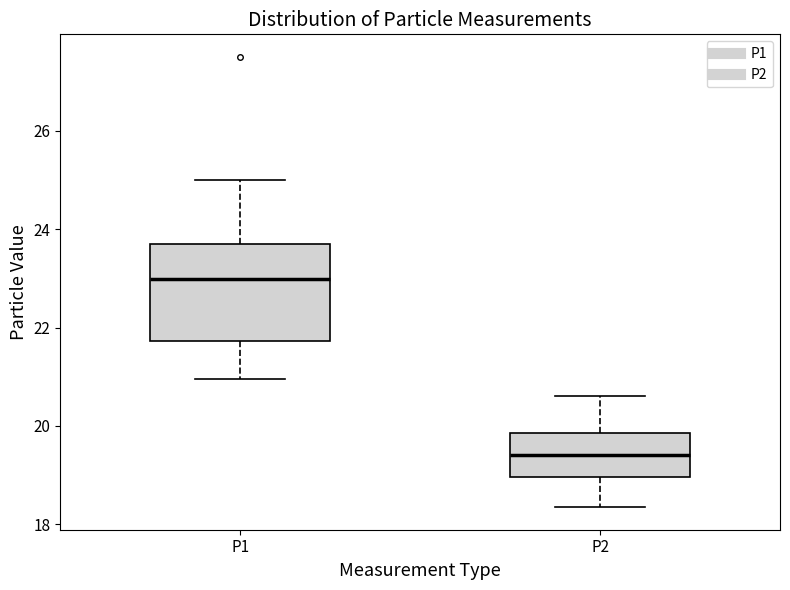

Comparing the boxes themselves (not the whiskers), which one is the tallest?

P1